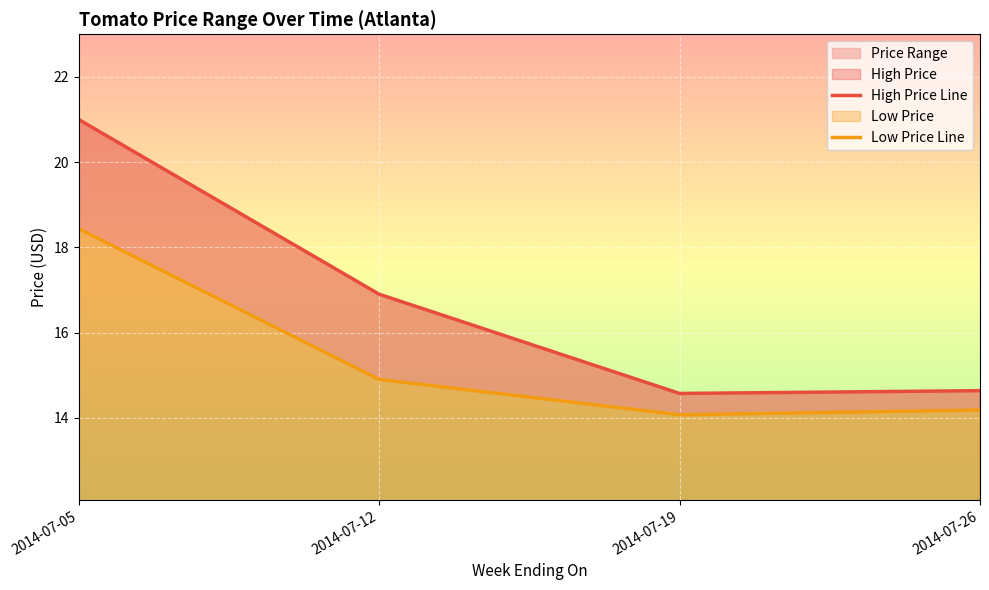

Where is the first local minimum for Low Price Line?

2014-07-19